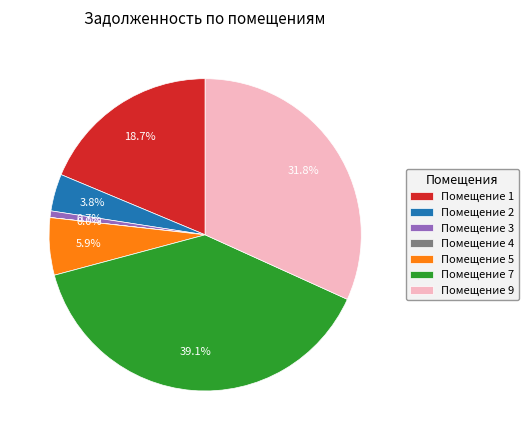

To the nearest percent, what is the average slice percentage?

14%